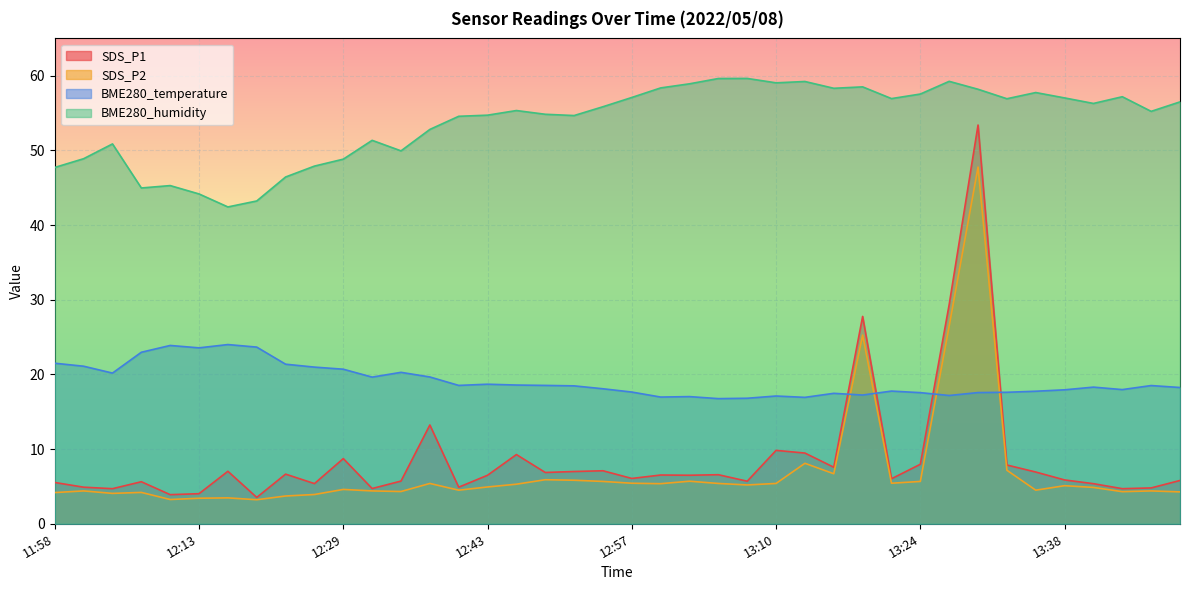

Reading left to right, transcribe all the data shown in this chart.

SDS_P1: 5.5	4.9	4.7	5.6	3.9	4.0	7.0	3.5	6.7	5.4	8.7	4.7	5.7	13.2	4.9	6.5	9.3	6.9	7.0	7.1	6.1	6.5	6.5	6.6	5.7	9.8	9.5	7.6	27.8	6.0	8.0	29.4	53.4	7.9	6.9	5.9	5.4	4.7	4.8	5.8
SDS_P2: 4.2	4.4	4.1	4.2	3.2	3.4	3.5	3.2	3.7	3.9	4.6	4.4	4.3	5.4	4.5	4.9	5.3	5.9	5.8	5.7	5.4	5.4	5.7	5.4	5.2	5.4	8.1	6.7	25.3	5.4	5.7	26.5	47.8	7.2	4.5	5.1	4.9	4.3	4.4	4.3
BME280_temperature: 21.5	21.1	20.2	23.0	23.9	23.6	24.0	23.7	21.4	21.0	20.7	19.6	20.3	19.7	18.5	18.7	18.6	18.5	18.5	18.1	17.6	17.0	17.0	16.8	16.8	17.1	16.9	17.5	17.2	17.8	17.6	17.2	17.6	17.6	17.8	17.9	18.3	18.0	18.5	18.2
BME280_humidity: 47.7	48.9	50.9	45.0	45.3	44.2	42.4	43.2	46.4	47.9	48.8	51.4	49.9	52.8	54.6	54.7	55.3	54.8	54.7	55.9	57.1	58.4	58.9	59.6	59.6	59.0	59.2	58.3	58.5	56.9	57.5	59.2	58.2	56.9	57.8	57.0	56.3	57.2	55.2	56.5